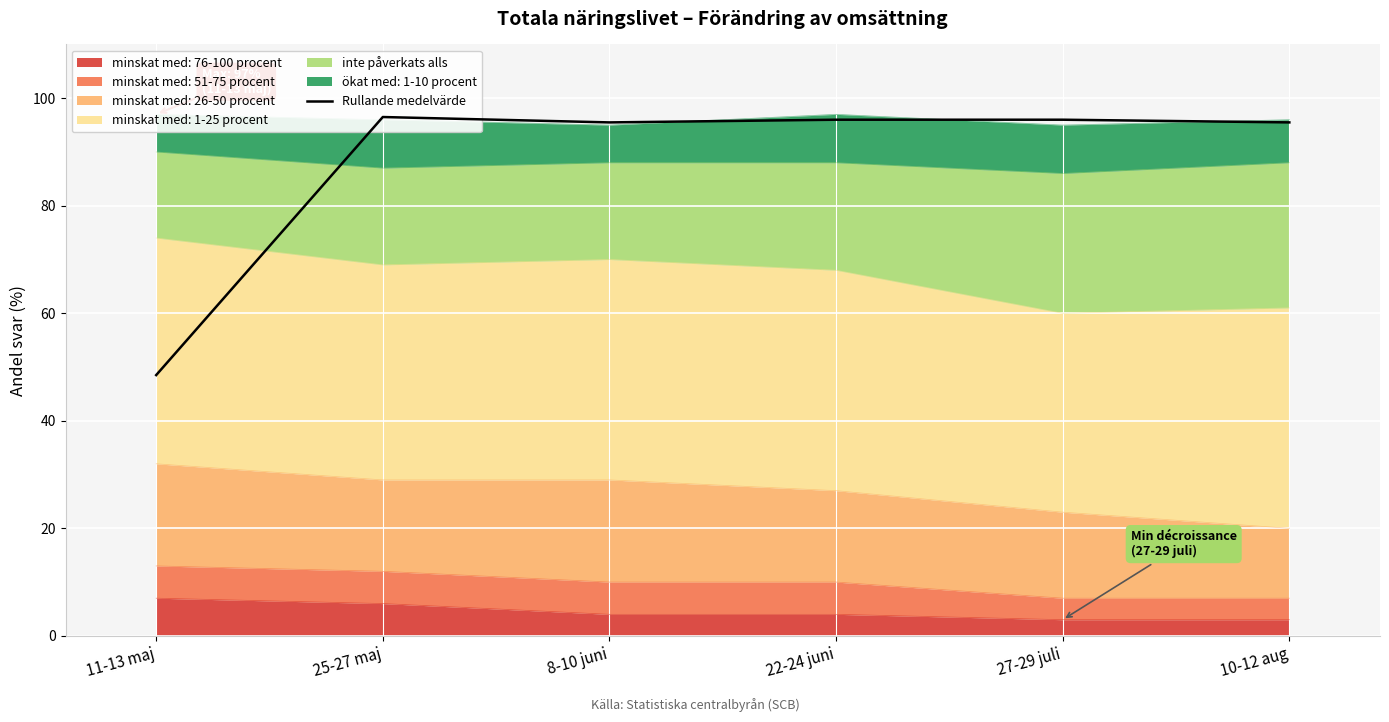

The value at 25-27 maj is 96.5. True or false?

True